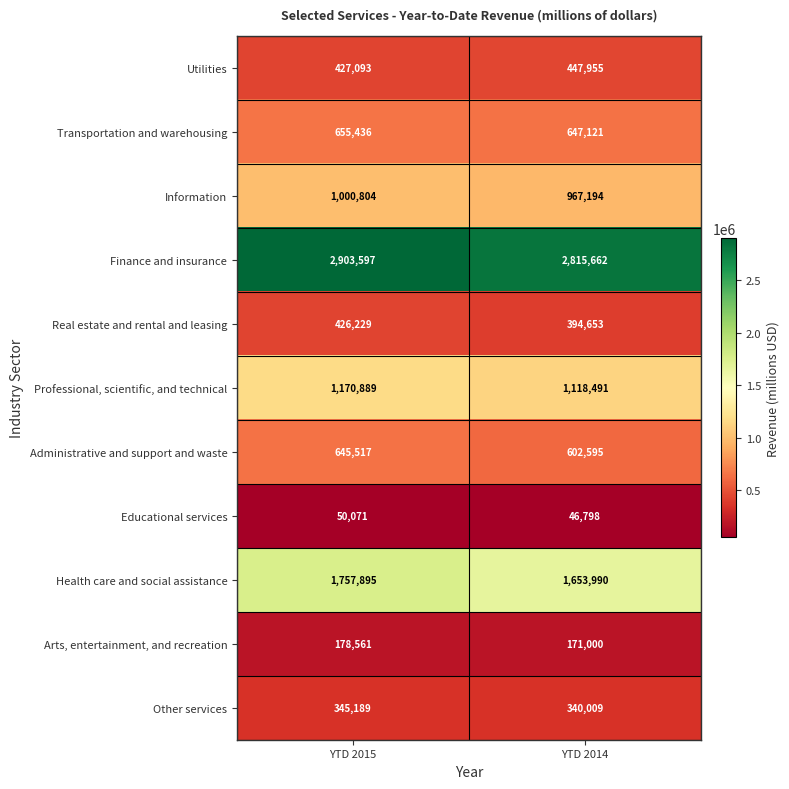

Which series changed the most between YTD 2015 and YTD 2014?

Health care and social assistance